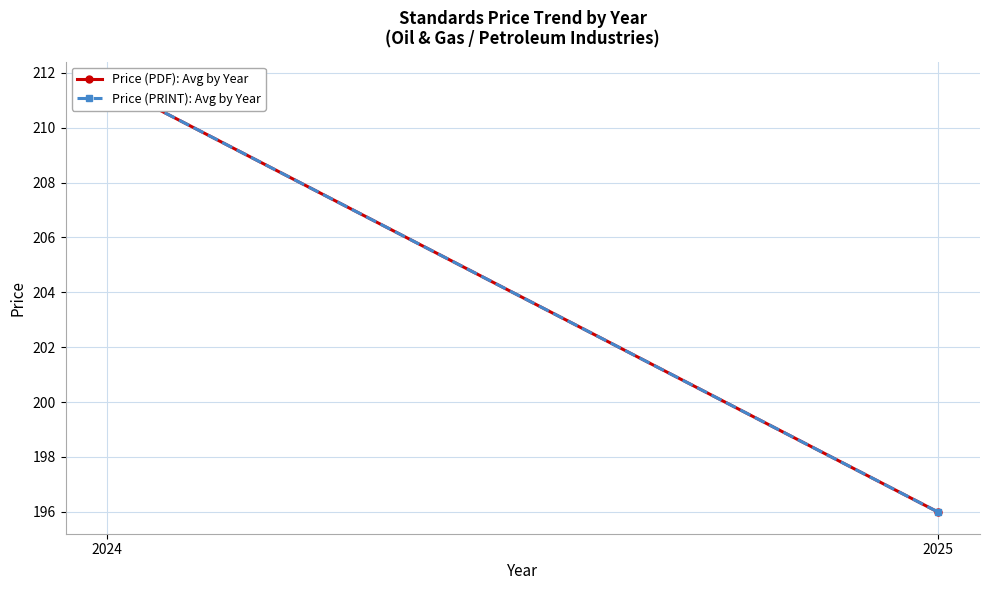

Which has a higher value, 2024 or 2025?

2024